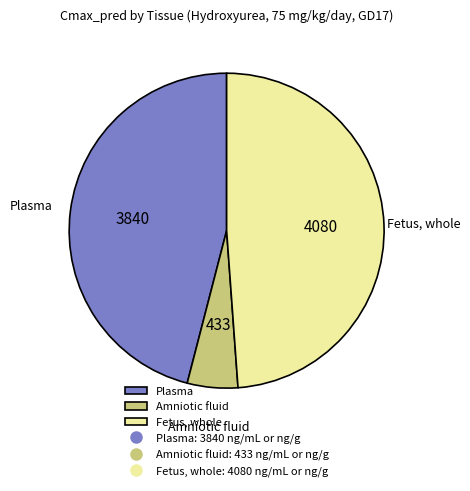

Does any single category account for the majority?

No